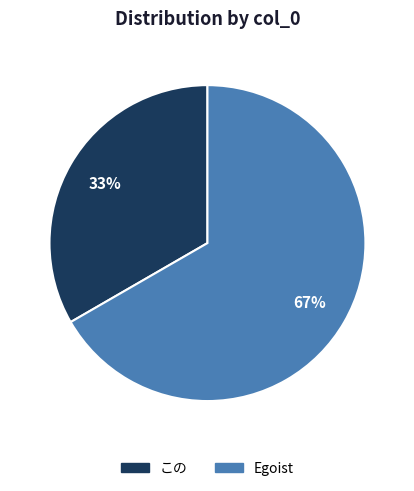

Between この and Egoist, which is larger?

Egoist